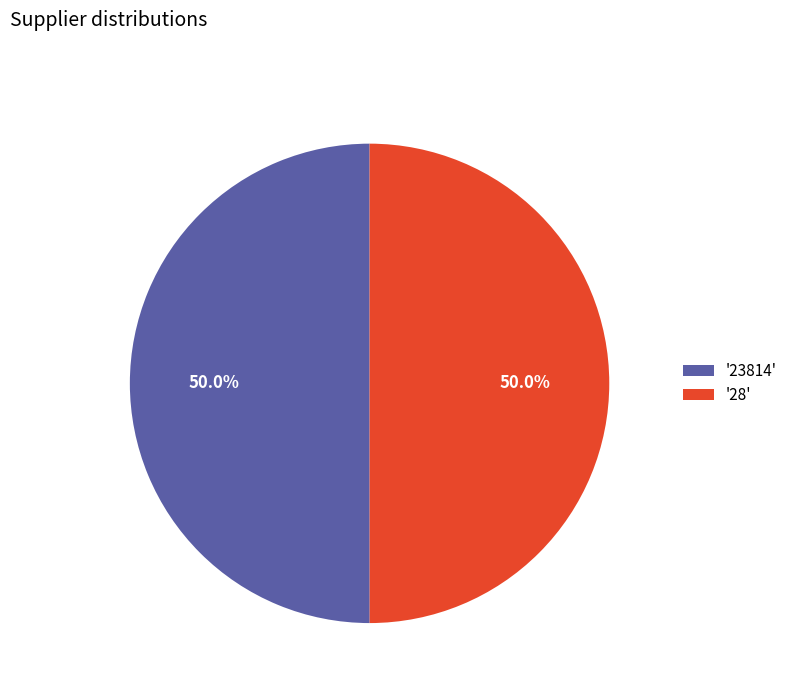

Do '23814' and '28' together represent more than half of the pie?

Yes